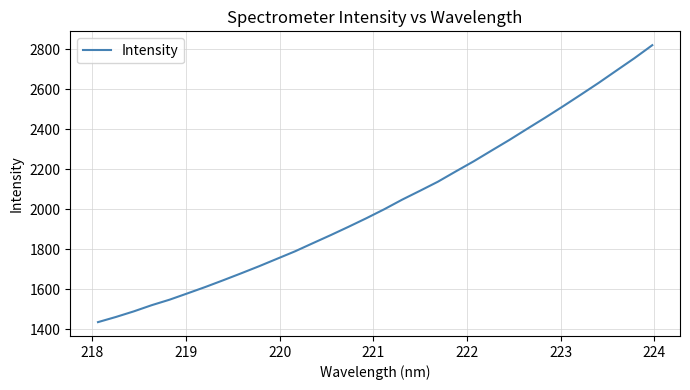

What is the difference between the maximum and minimum values?

1384.3